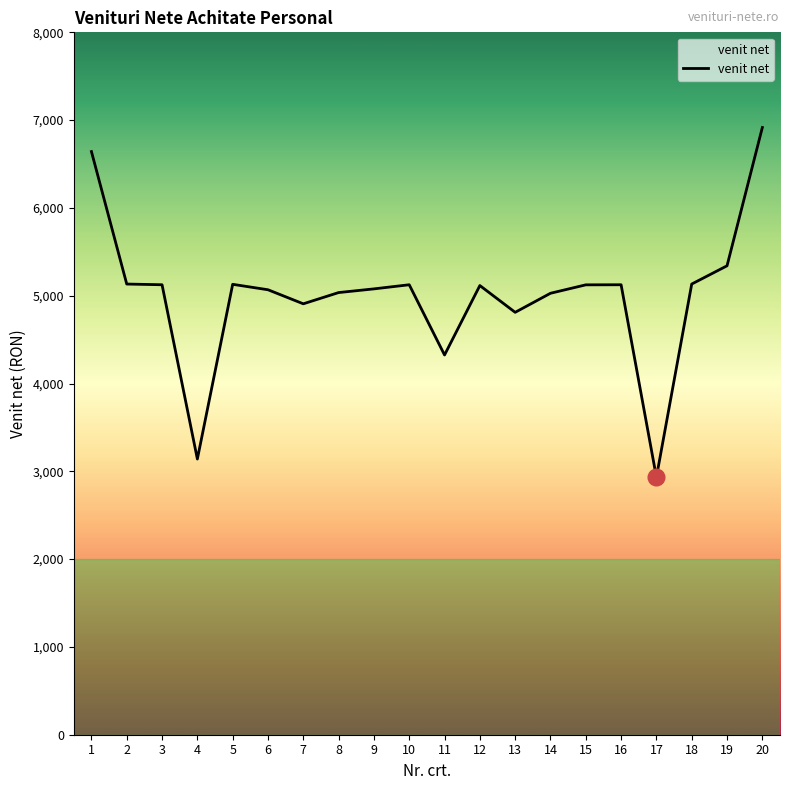

What is the difference between the values at 10 and 6?

57